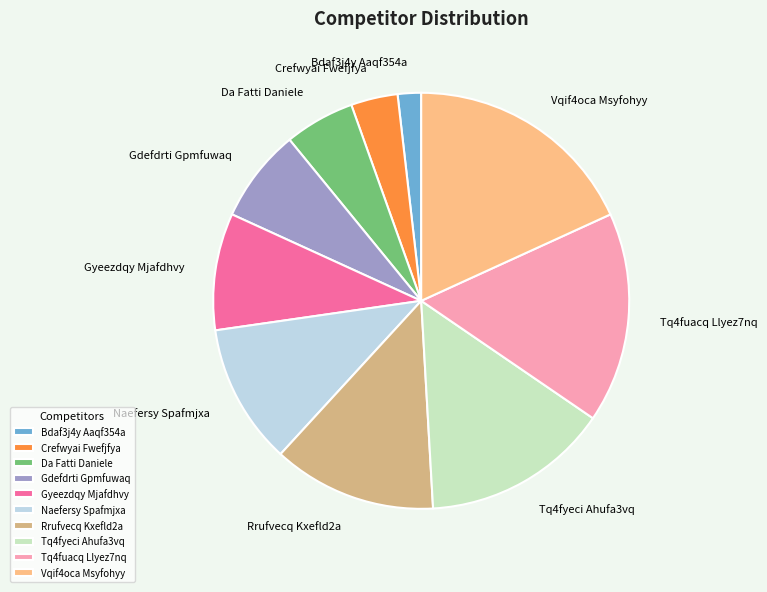

Combined, do Gyeezdqy Mjafdhvy and Tq4fuacq Llyez7nq account for over 50%?

No